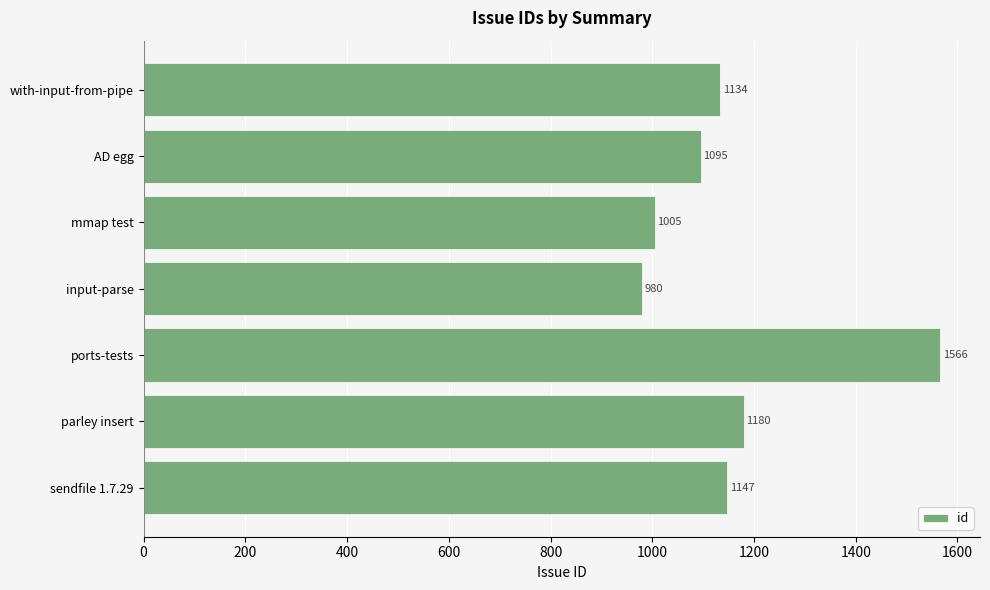

Which category has the highest value across all series?

ports-tests